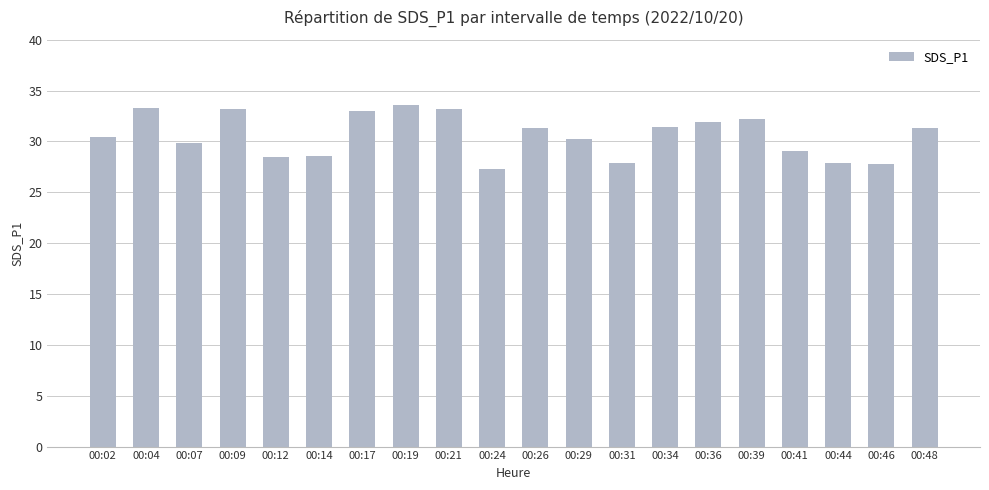

What is the ratio of the value at 00:09 to the value at 00:29?

1.1